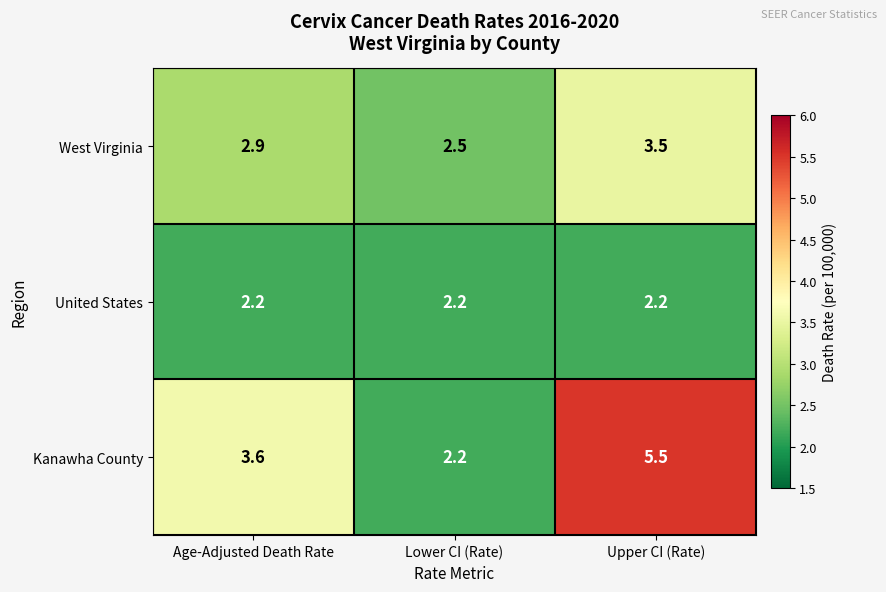

What is the spread (max minus min) of values at Age-Adjusted Death Rate?

1.4